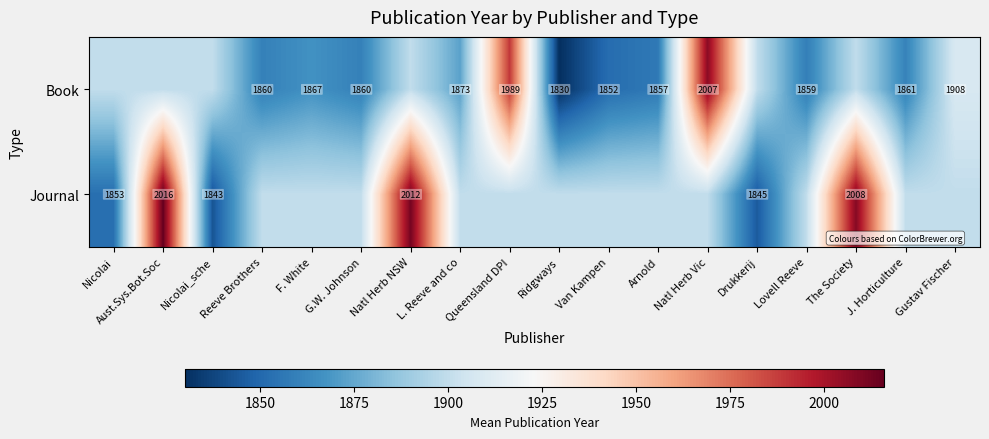

What is the average value of the Book series?

1890.2